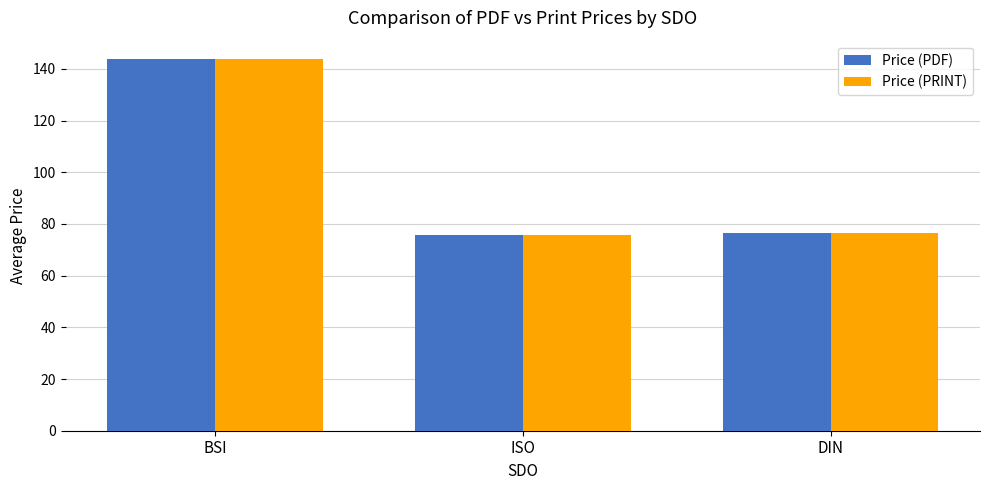

What is the total value across all series at BSI?

287.5